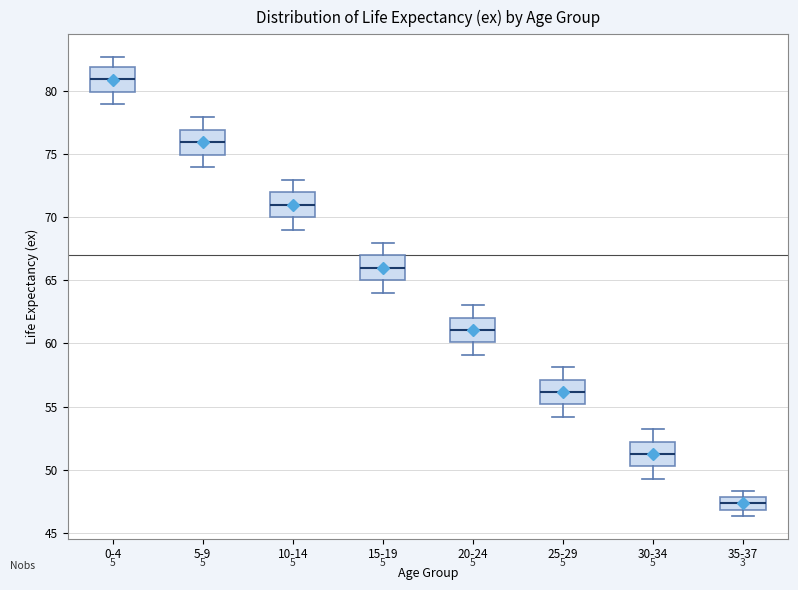

Where does the median line of the box for 30-34 sit on the y-axis? The values are not printed on the chart, so give them approximately, as read against the axis.

51.0